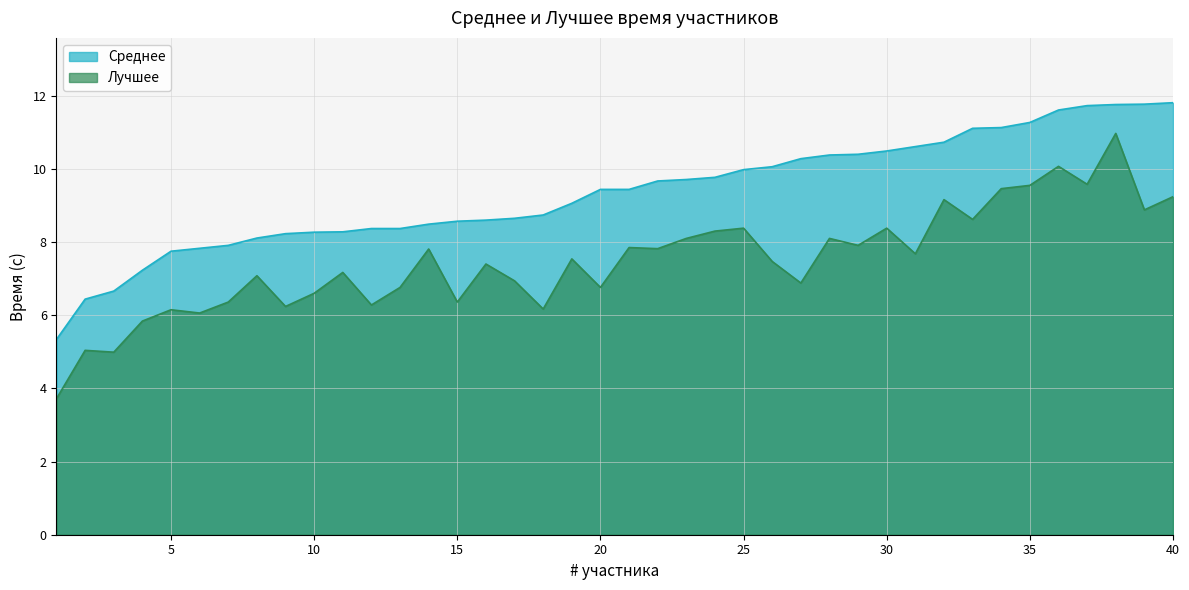

Which series has the largest total across all categories?

Среднее